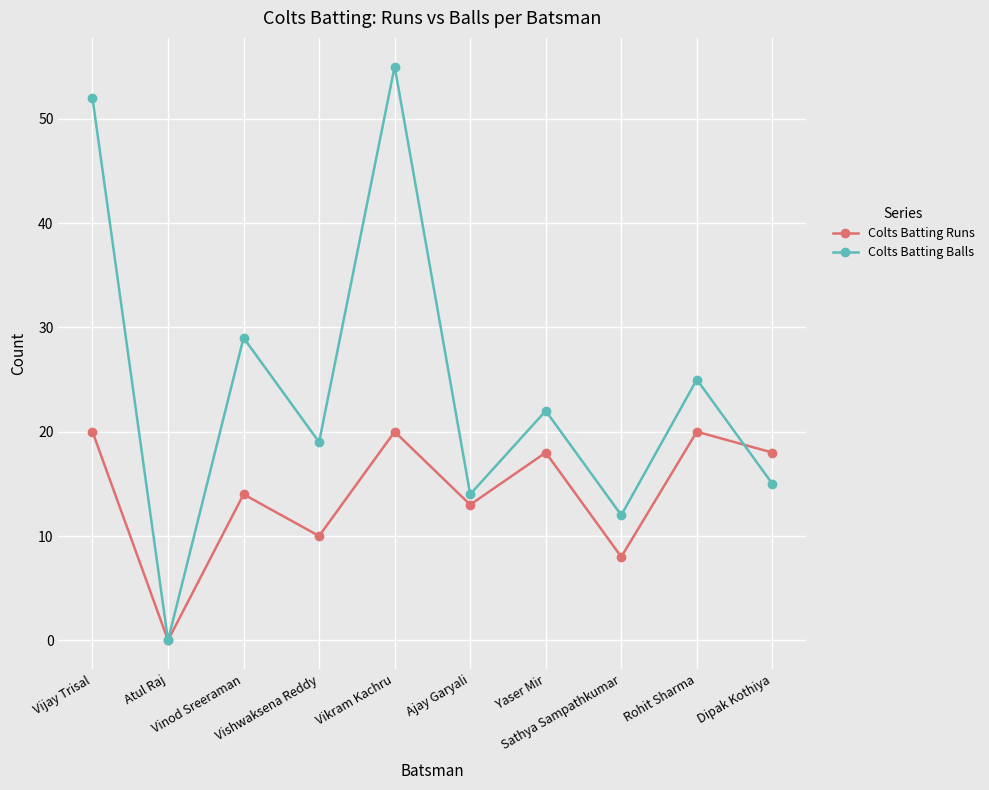

List the series in order of their overall mean, highest first.

Colts Batting Balls, Colts Batting Runs